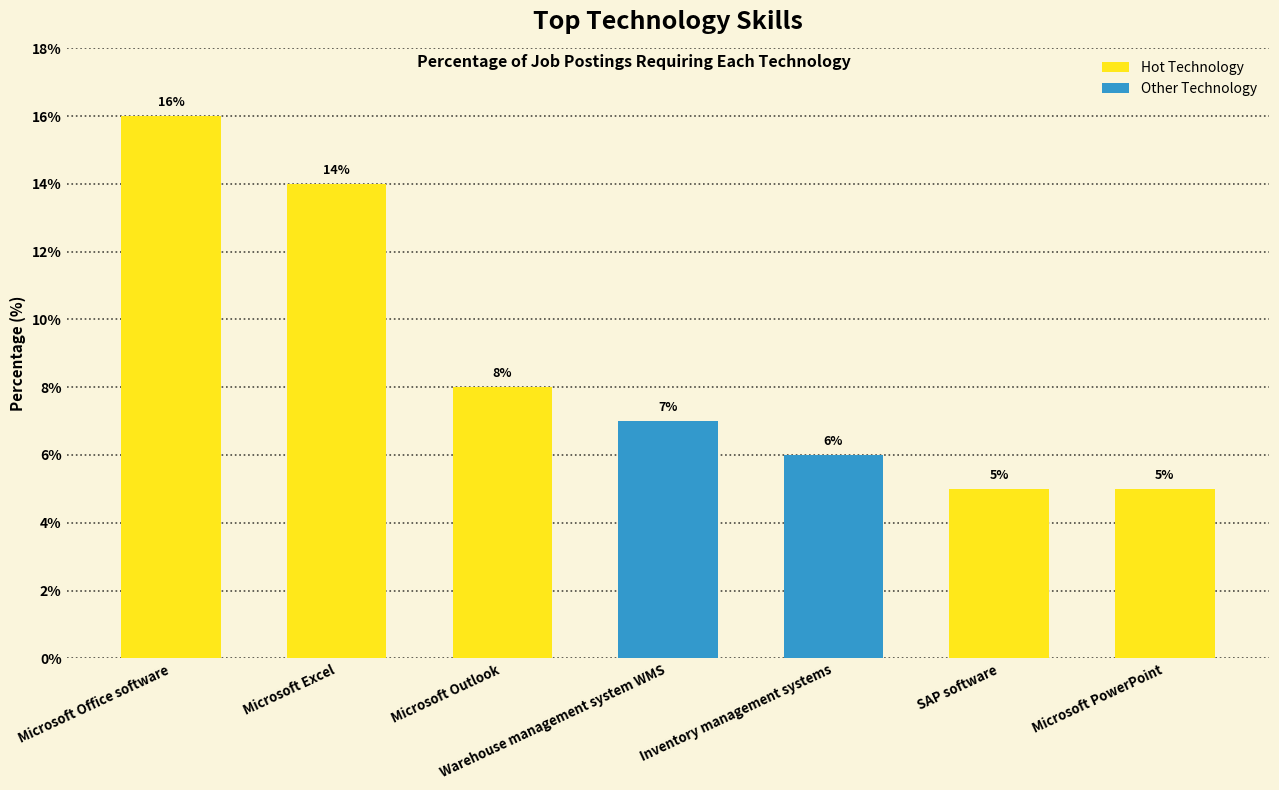

Reading left to right, list all the values displayed in this chart.

16	14	8	7	6	5	5